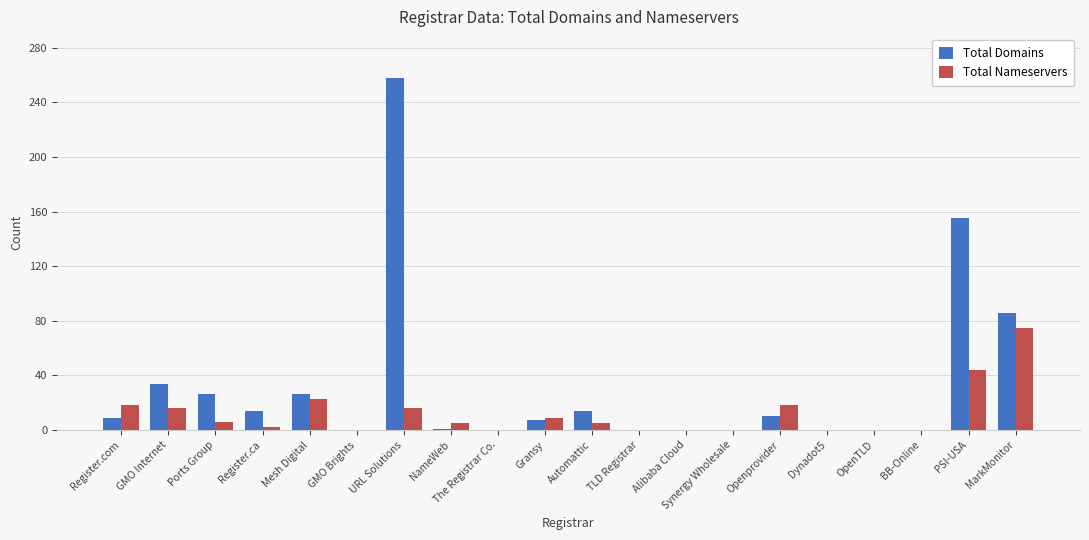

What is the sum of all Total Nameservers values?

237